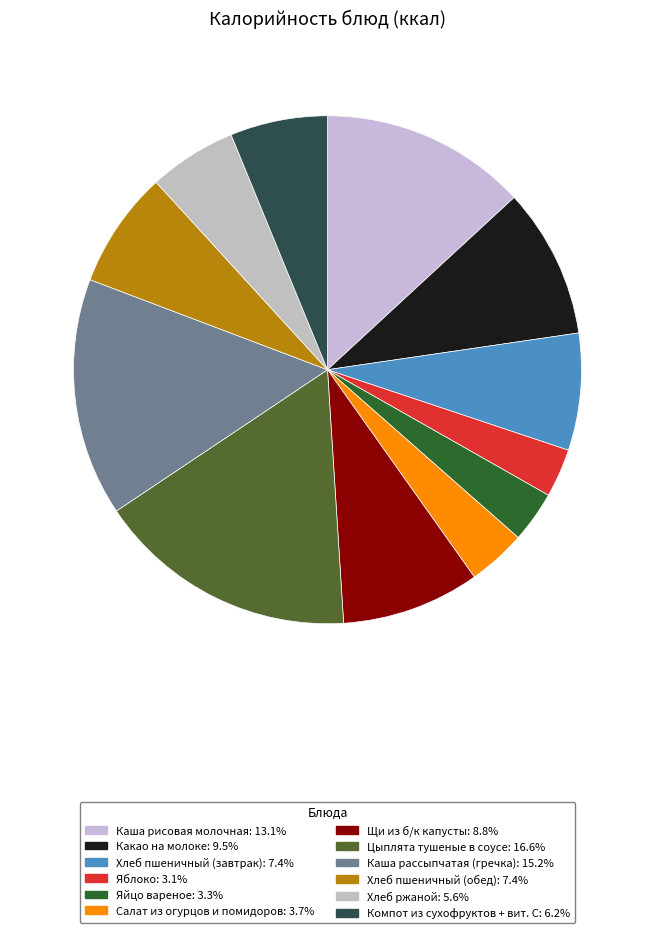

Do Хлеб пшеничный (завтрак) and Хлеб ржаной together represent more than half of the pie?

No